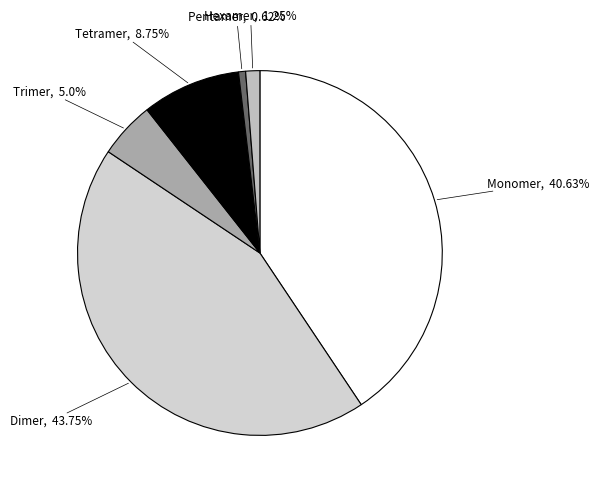

Approximately how many times larger is the value at Tetramer, 8.75% compared to Hexamer, 1.25%?

7.0